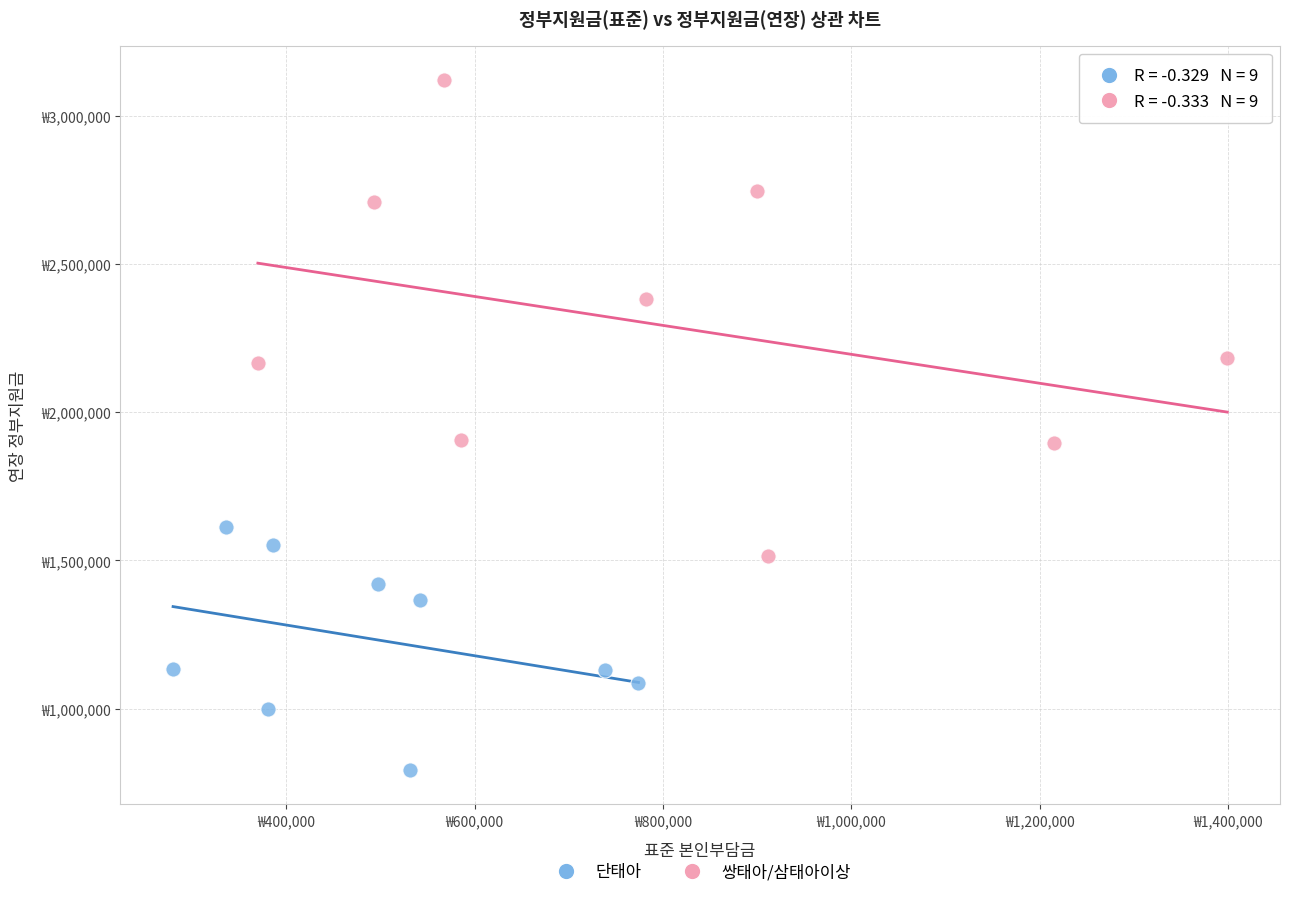

What are all the series names shown in the legend?

단태아, 쌍태아/삼태아이상